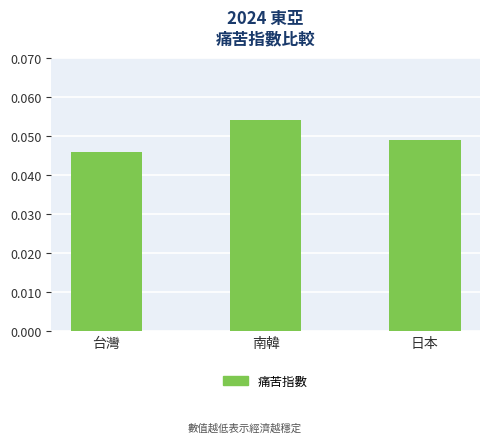

What is the label of the 2nd bar from the left?

南韓